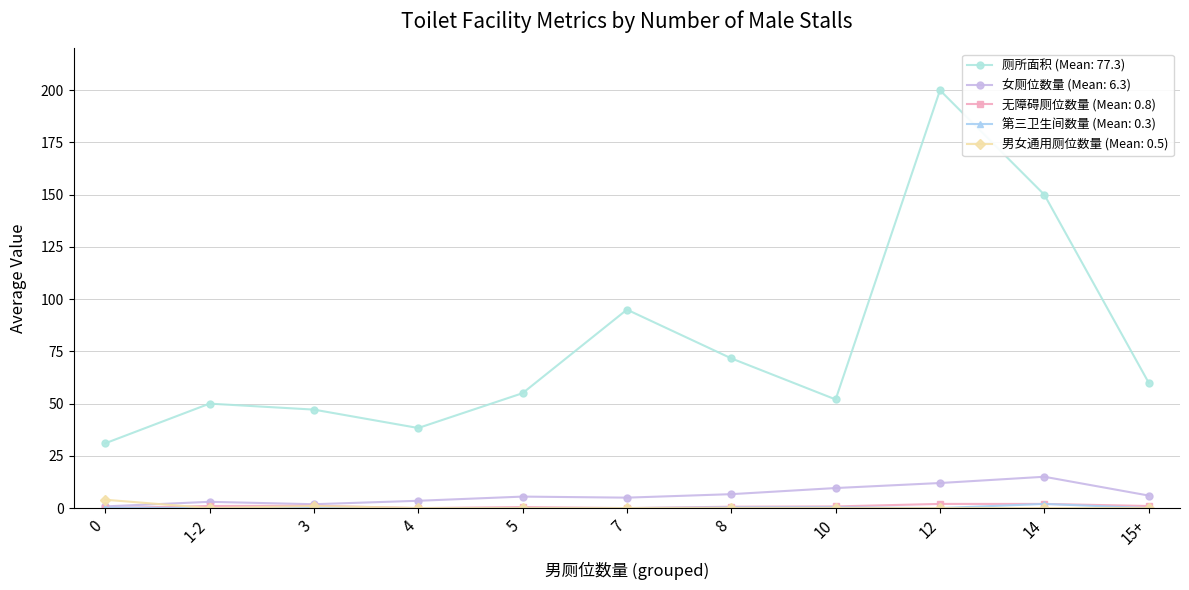

The 女厕位数量 (Mean: 6.3) series shows 5.5 at 5. True or false?

True